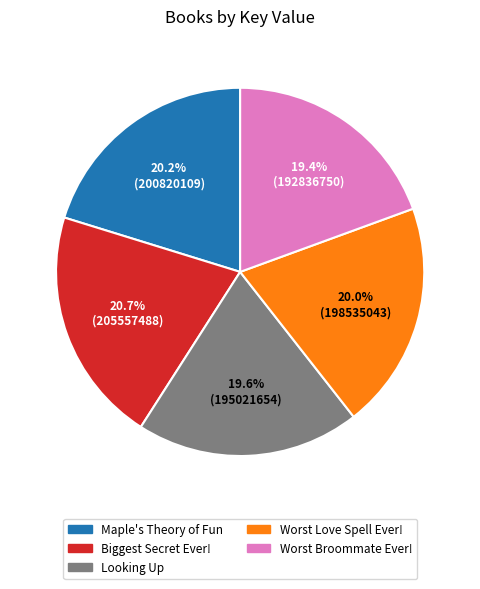

To the nearest percent, what is the combined percentage of Worst Love Spell Ever! and Worst Broommate Ever!?

39%